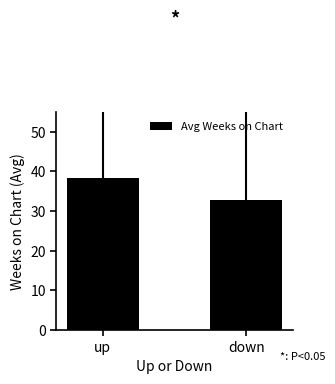

What is the label of the 1st bar from the left?

up